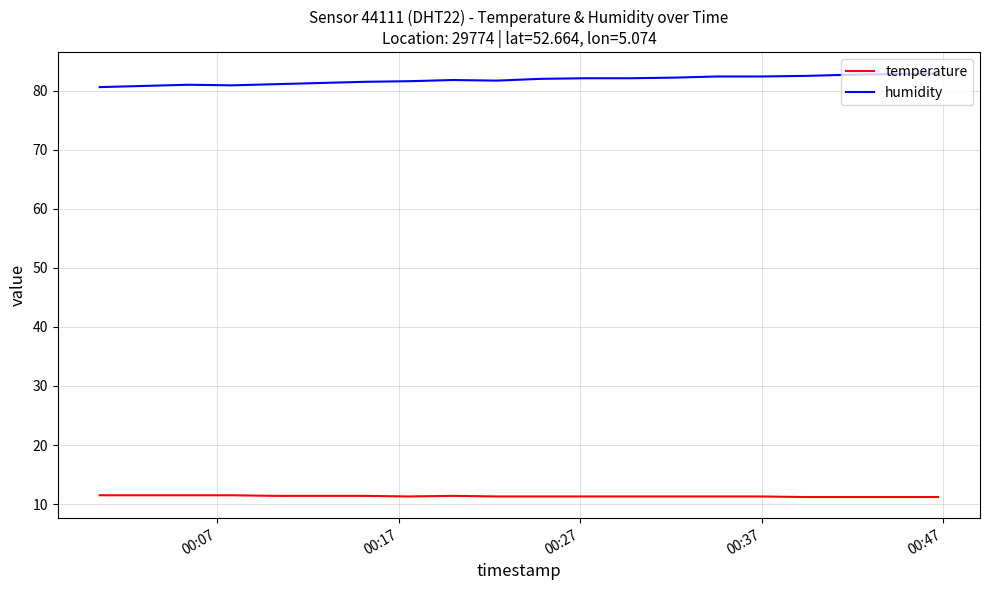

Does the chart display data point markers on the line(s)?

No